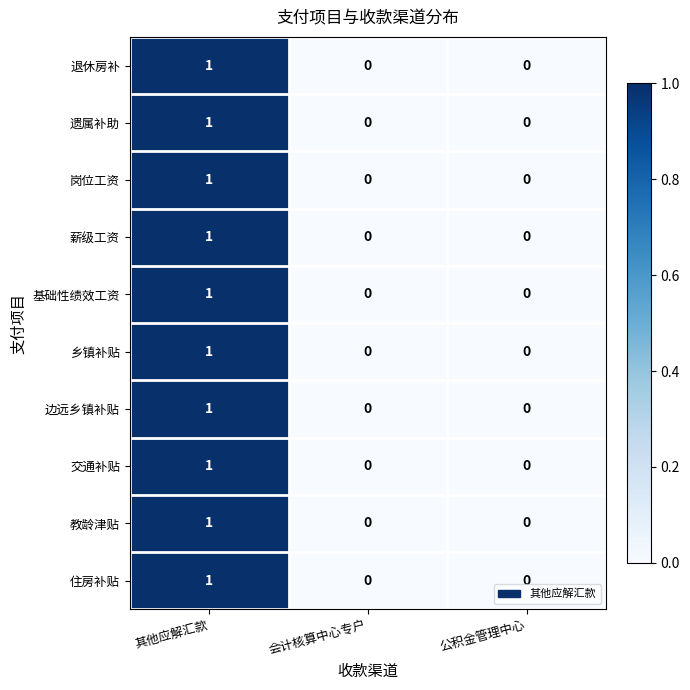

At which category is the sum across all series the highest?

其他应解汇款